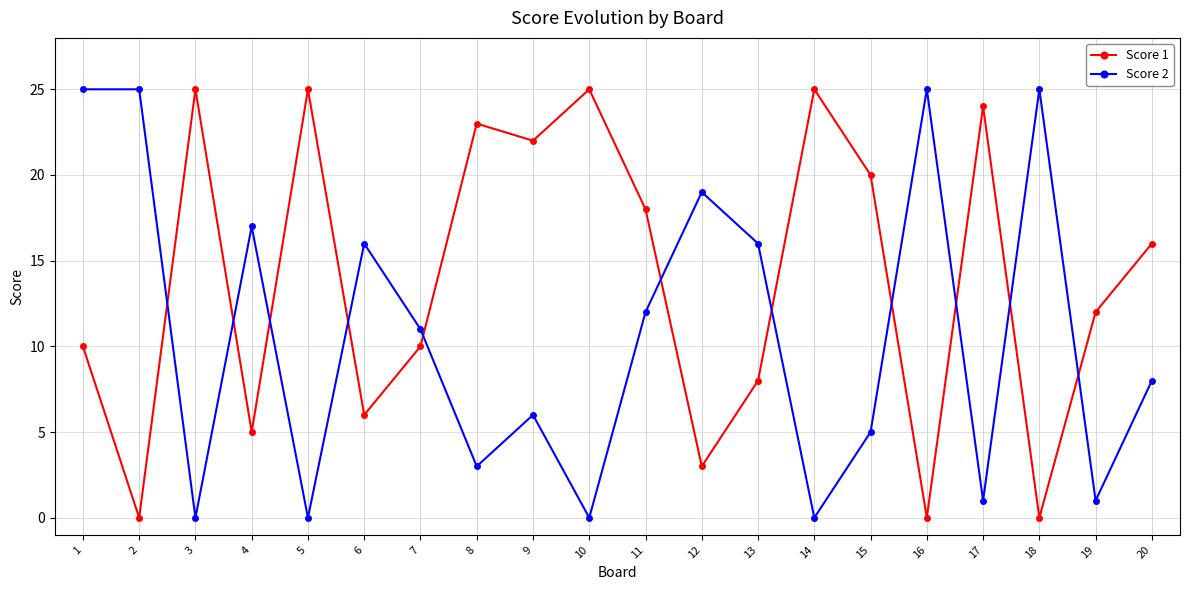

Is this an area chart (filled region under the line)?

No